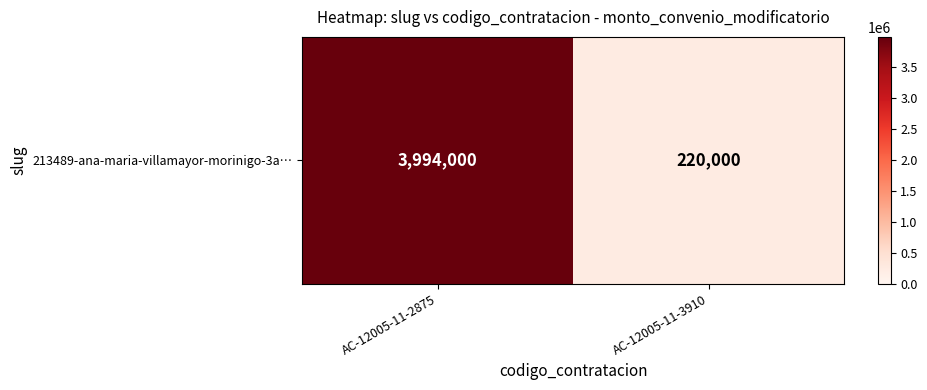

Rank the categories by value from lowest to highest.

AC-12005-11-3910, AC-12005-11-2875